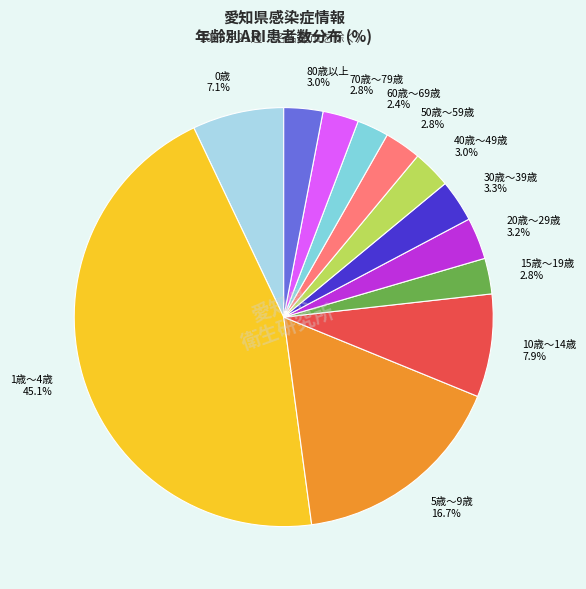

True or false: 15歳～19歳 accounts for 3% of the total.

True